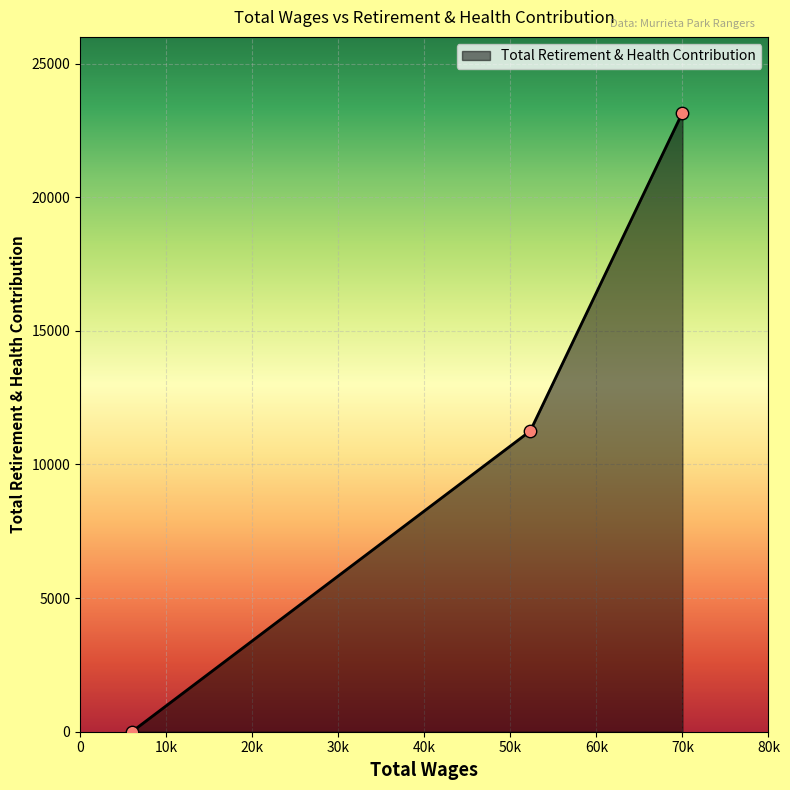

What is the average value?

11473